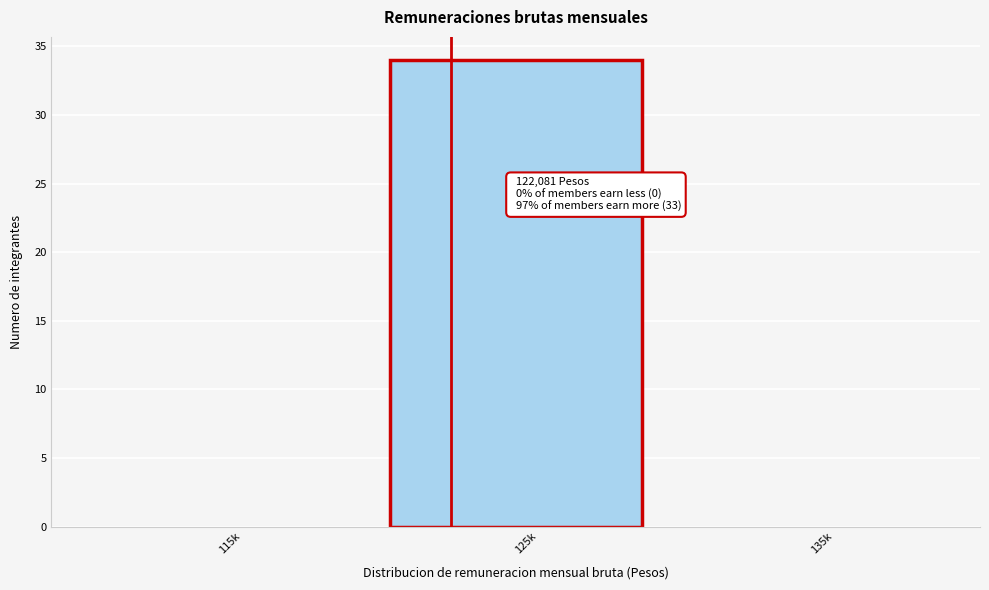

Reading right to left, extract all data points from this chart.

135k=0	125k=34	115k=0